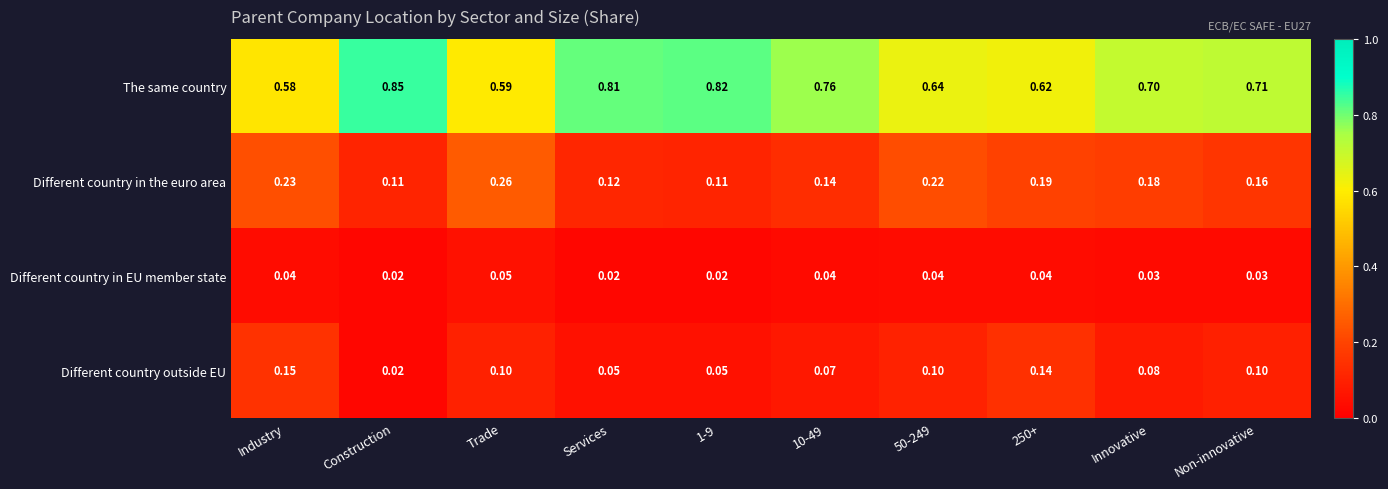

Which category has the highest value in the Different country outside EU series?

Industry